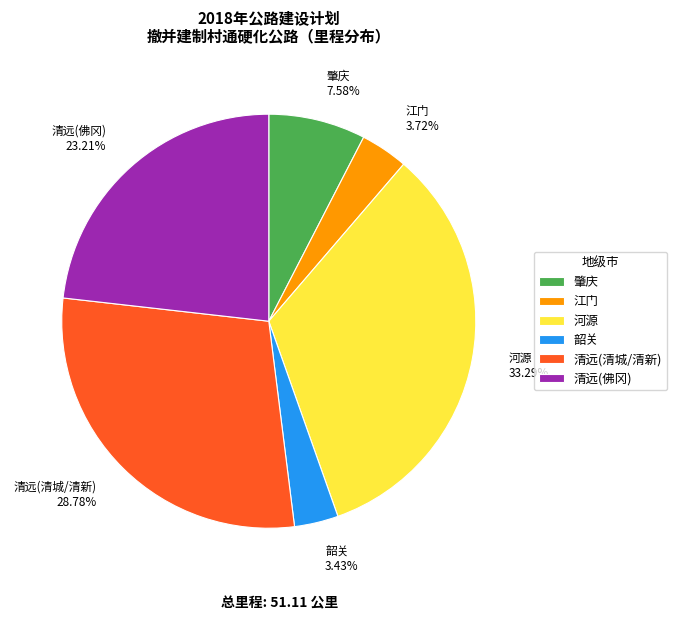

Do 肇庆 7.58% and 河源 33.29% together represent more than half of the pie?

No